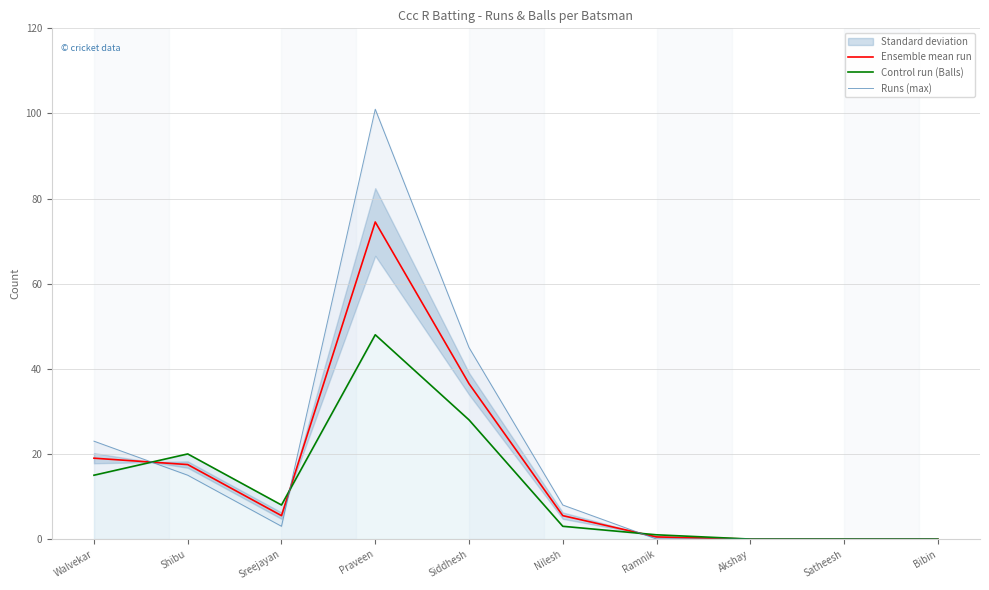

Does the chart display data point markers on the line(s)?

No